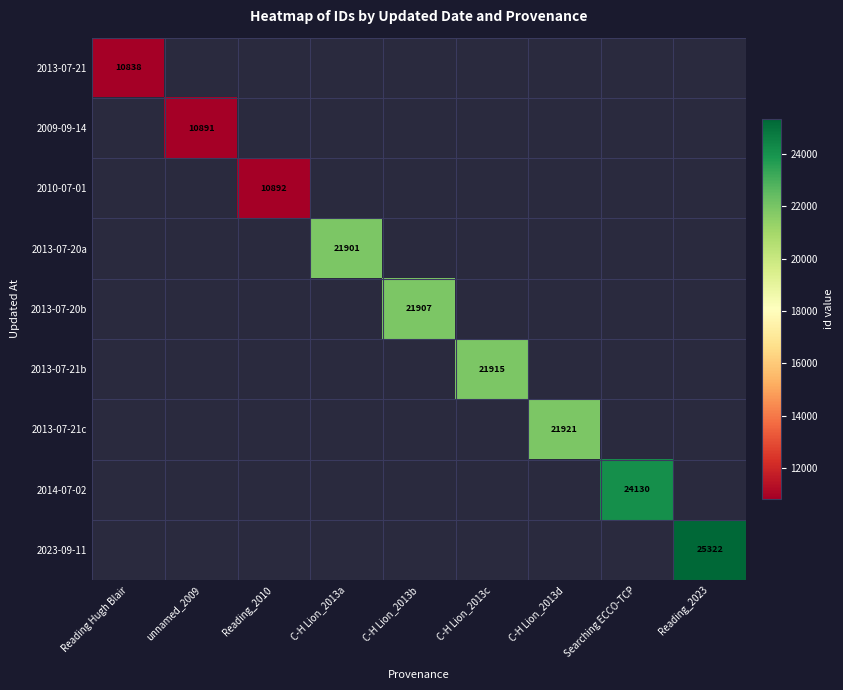

Rank the series at unnamed_2009 from lowest to highest value.

2013-07-21, 2009-09-14, 2010-07-01, 2013-07-20a, 2013-07-20b, 2013-07-21b, 2013-07-21c, 2014-07-02, 2023-09-11